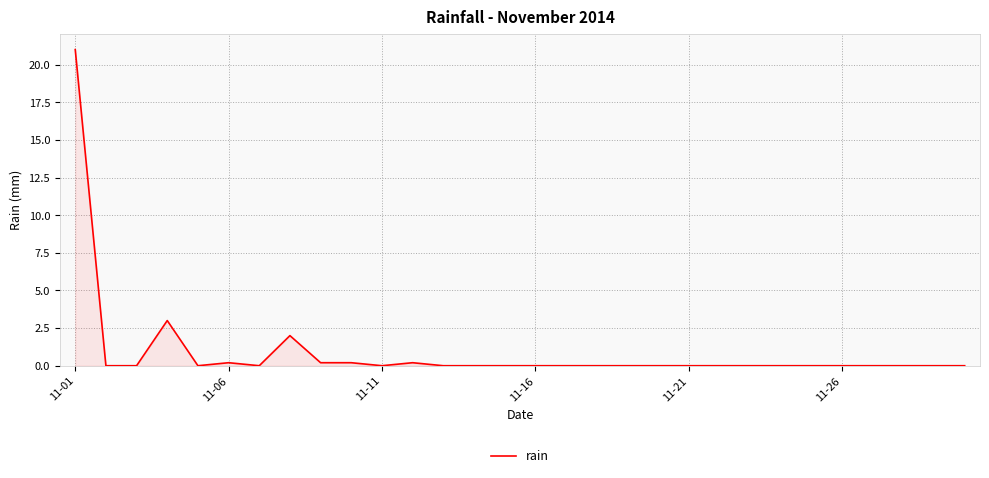

What is the greatest value displayed?

21.0